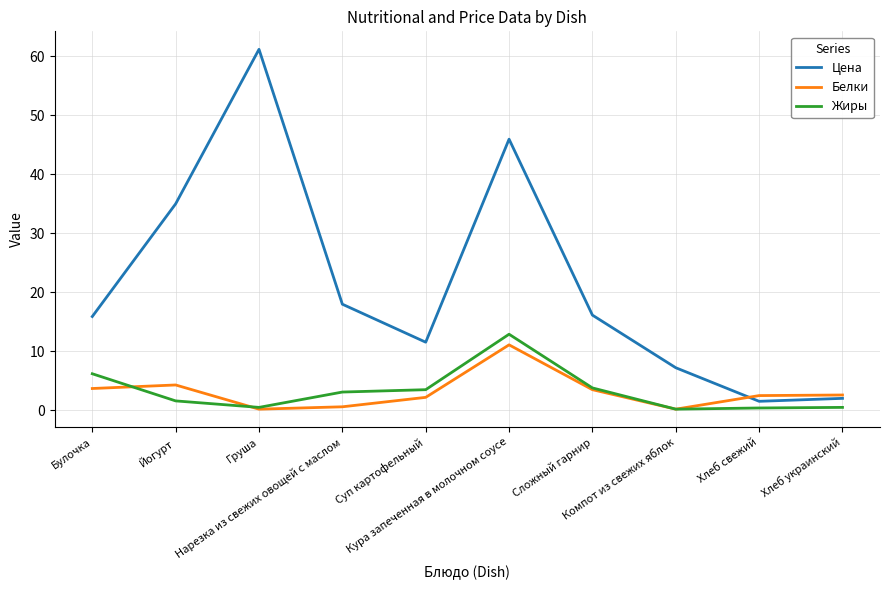

At which category is the sum across all series the highest?

Кура запеченная в молочном соусе